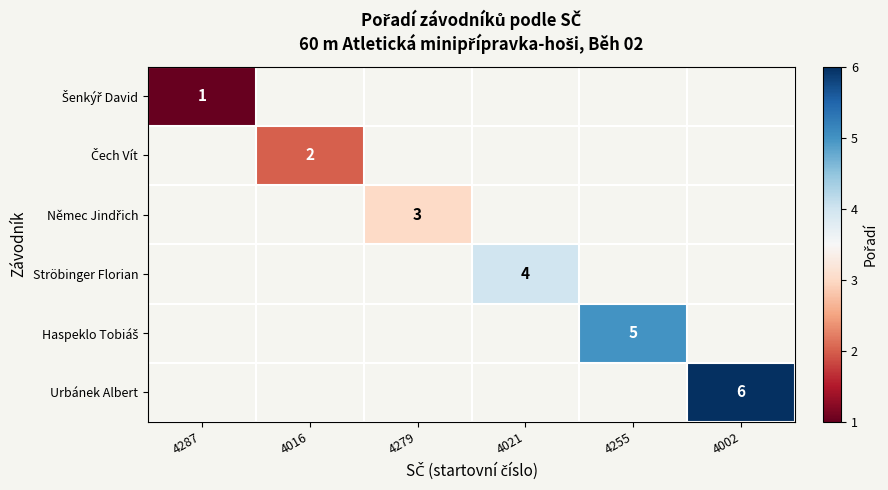

Which category has the lowest value in the Čech Vít series?

4287